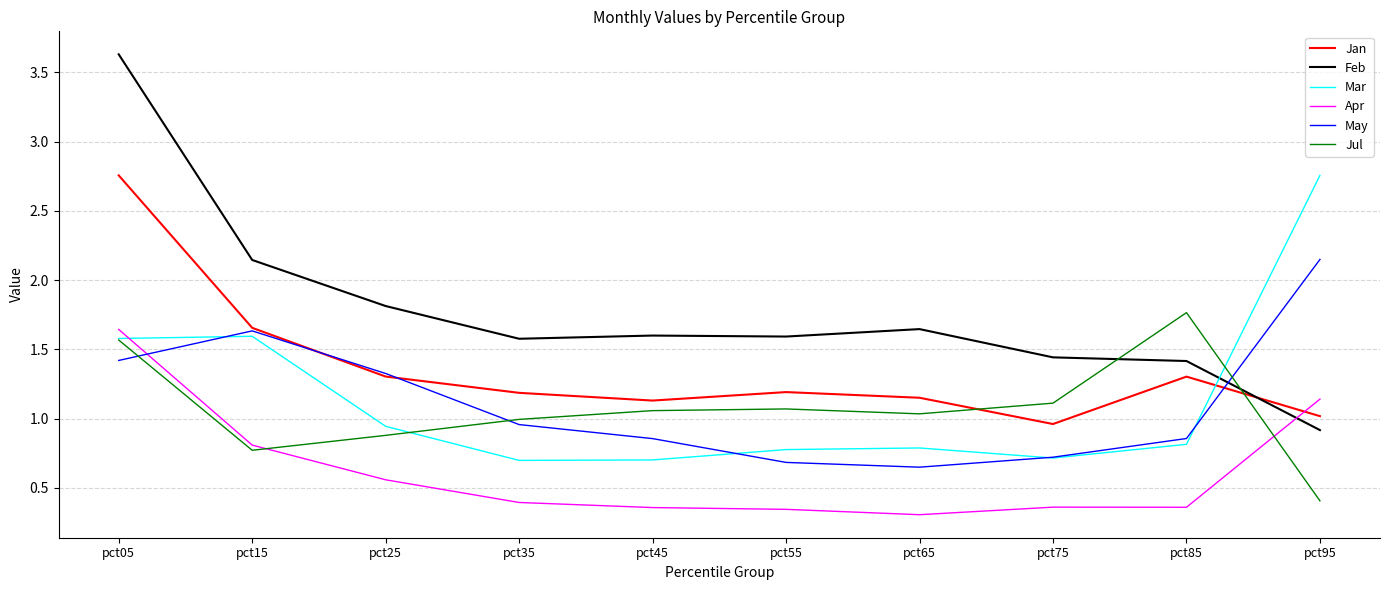

What is the total value across all series at pct75?

5.3